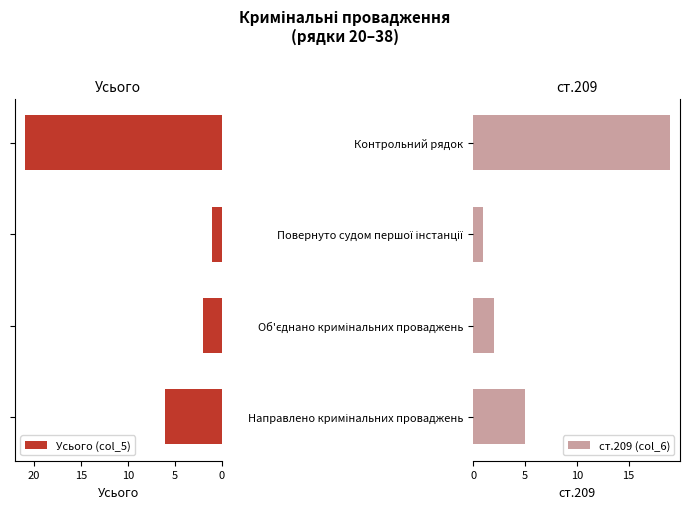

What is the difference between the second highest and minimum values in the Усього (col_5) series?

5